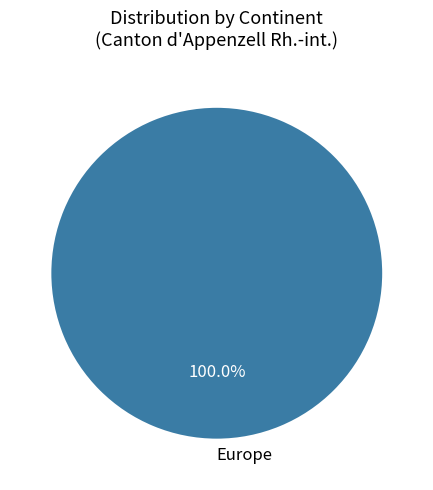

Rank the categories by value from highest to lowest.

Europe